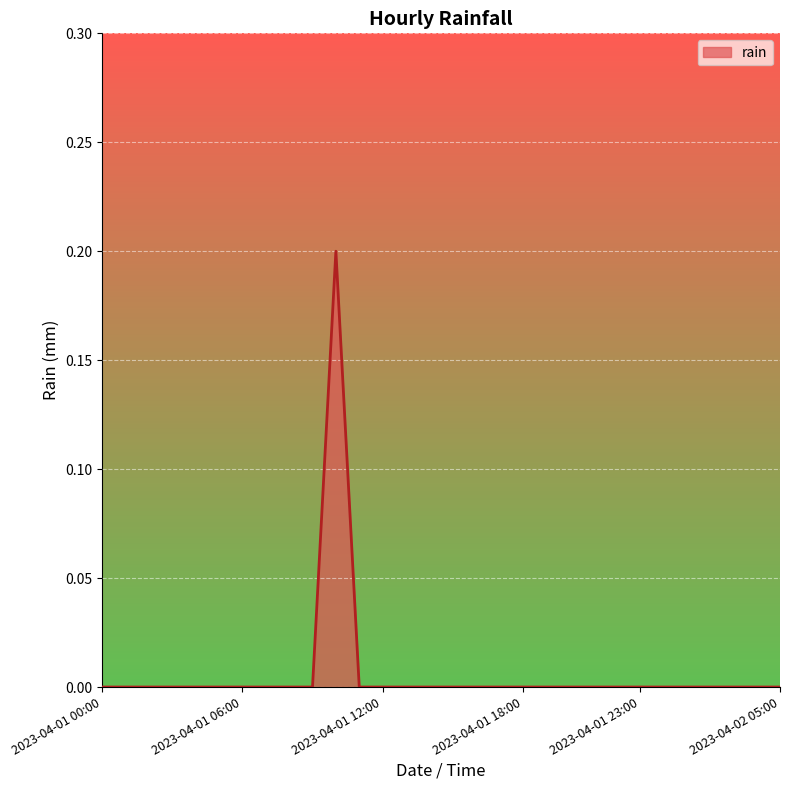

How many lines are shown in the chart?

1